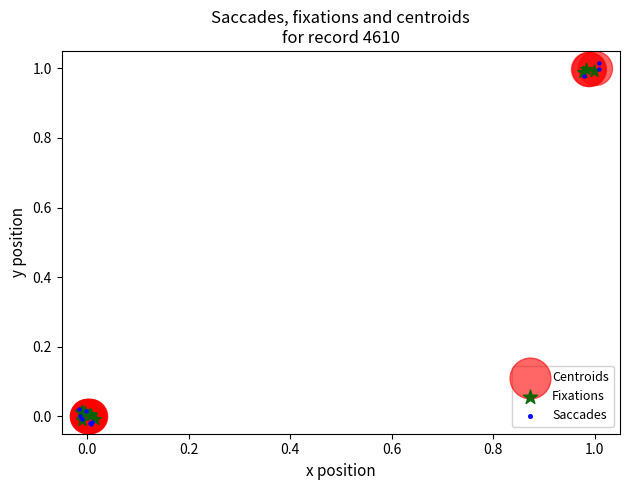

Which series contains the highest Y value?

Saccades